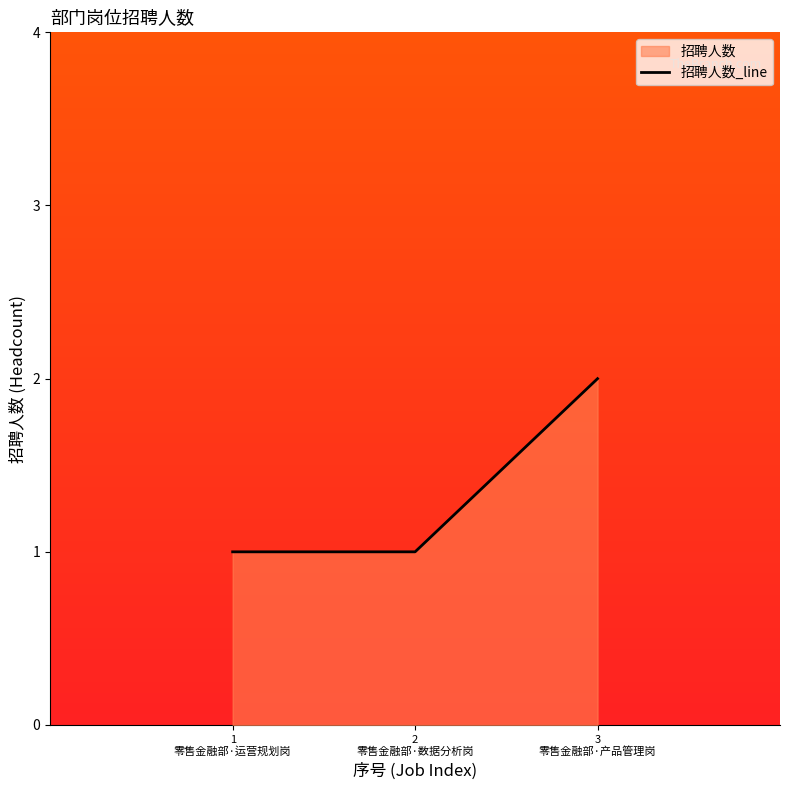

What is the sum of all values?

4